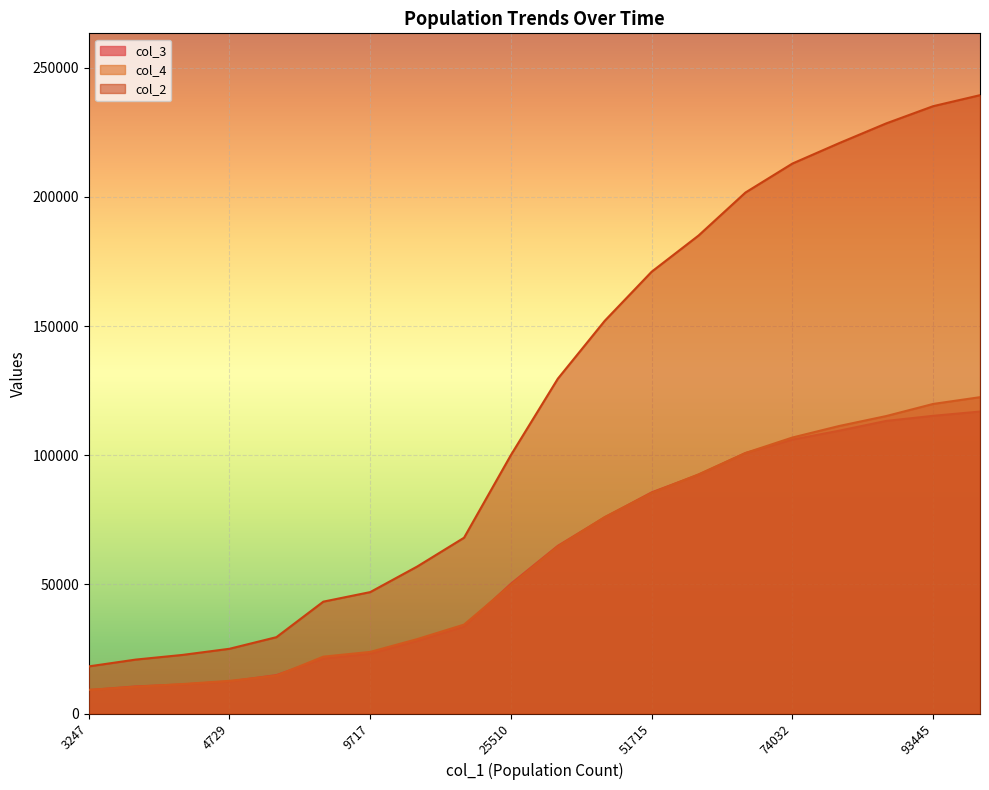

What is the value of the col_2 point at the 11th from the left?

129621